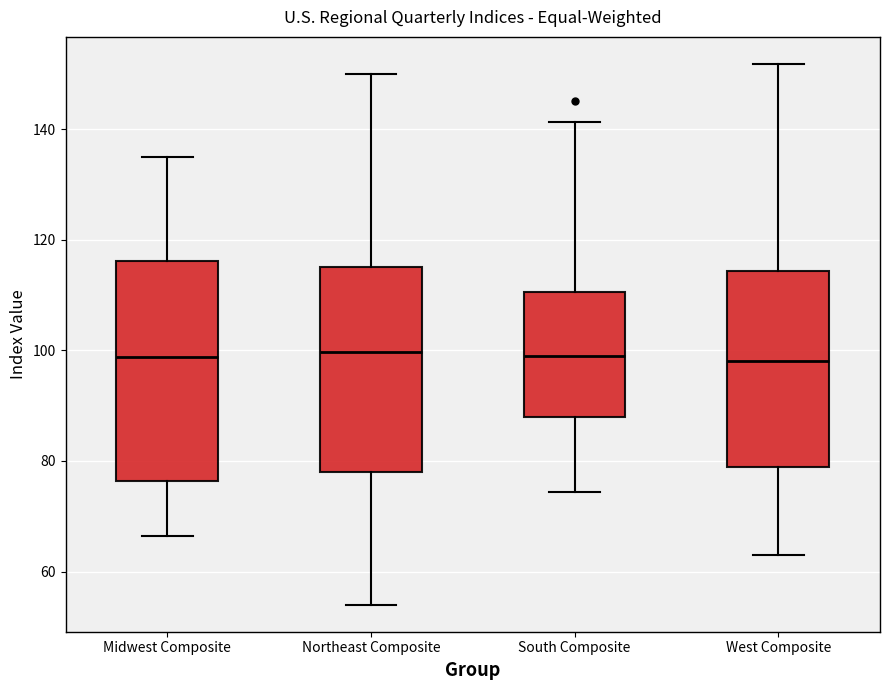

Reading left to right, transcribe this box plot: for each box, give where its median line is, the range the box spans, and where its two whiskers end, as read against the y-axis. The values are not printed on the chart, so give them approximately, as read against the axis.

Midwest Composite: median 98, box 76 to 116, whiskers 66 to 134
Northeast Composite: median 100, box 78 to 116, whiskers 54 to 150
South Composite: median 98, box 88 to 110, whiskers 74 to 142
West Composite: median 98, box 78 to 114, whiskers 62 to 152